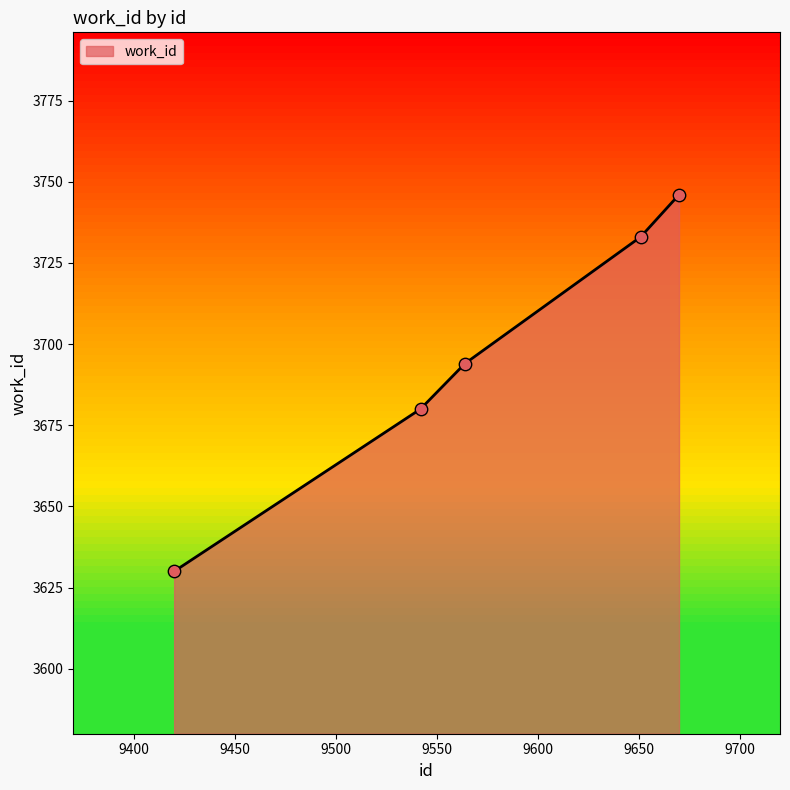

What is the sum of all values?

18483